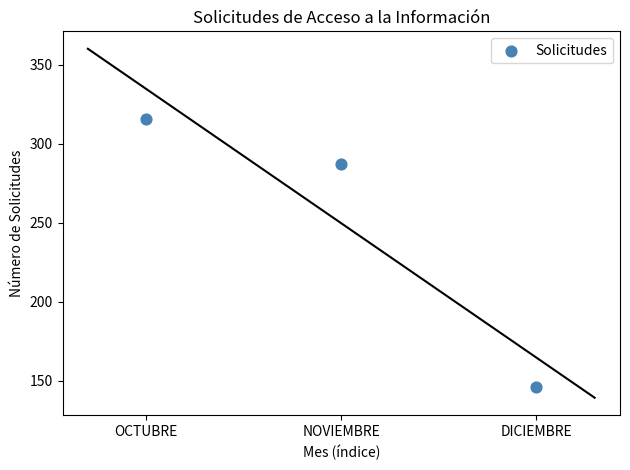

What Y value in the scatter plot is closest to 231?

287